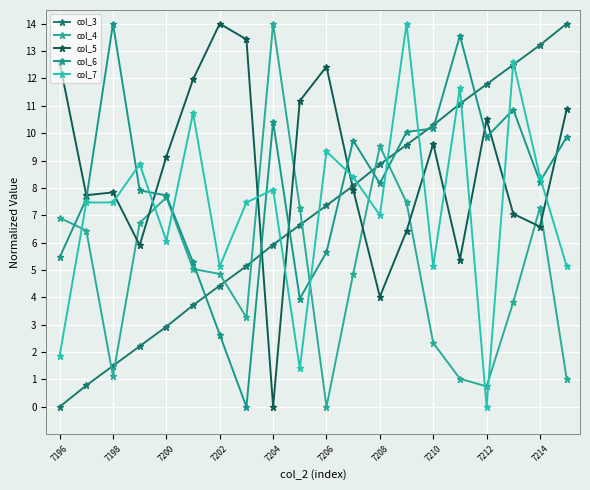

What is the value of the col_4 point at the 8th from the left?

3.3